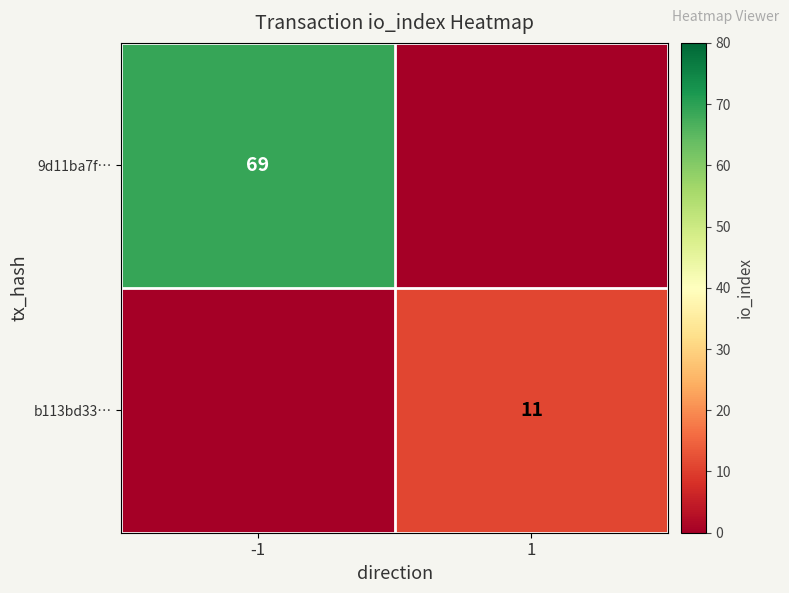

Is it true that 9d11ba7f… equals 69 at -1?

True